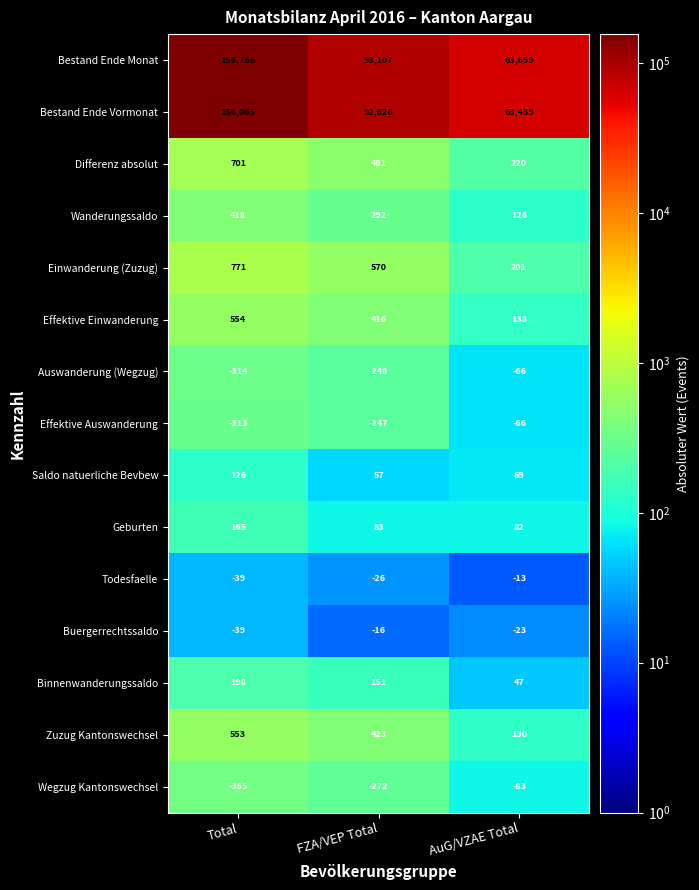

What is the smallest value displayed?

-355